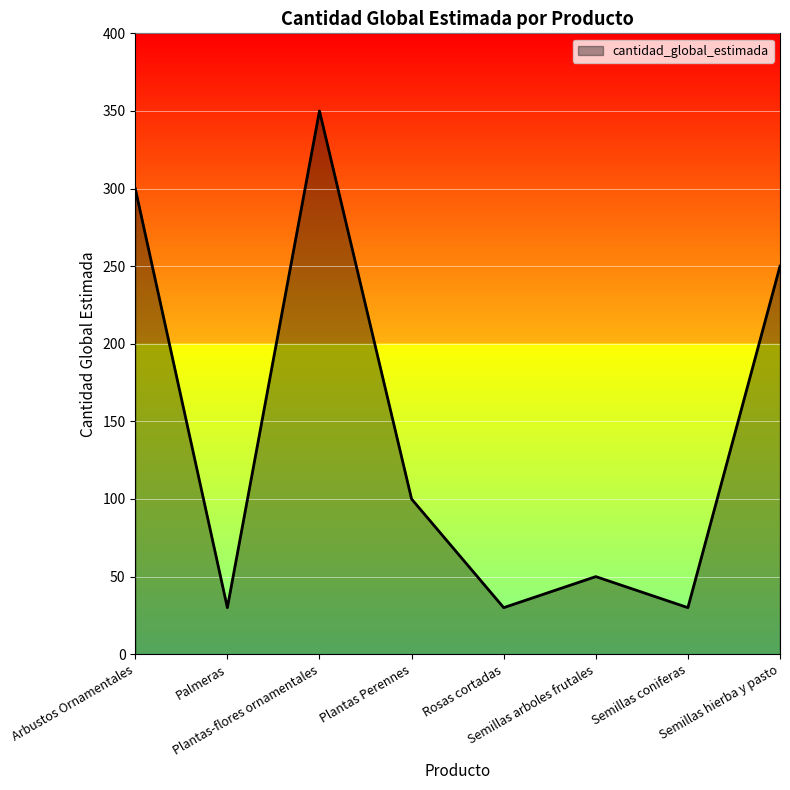

What is the difference between the second highest and minimum values?

270